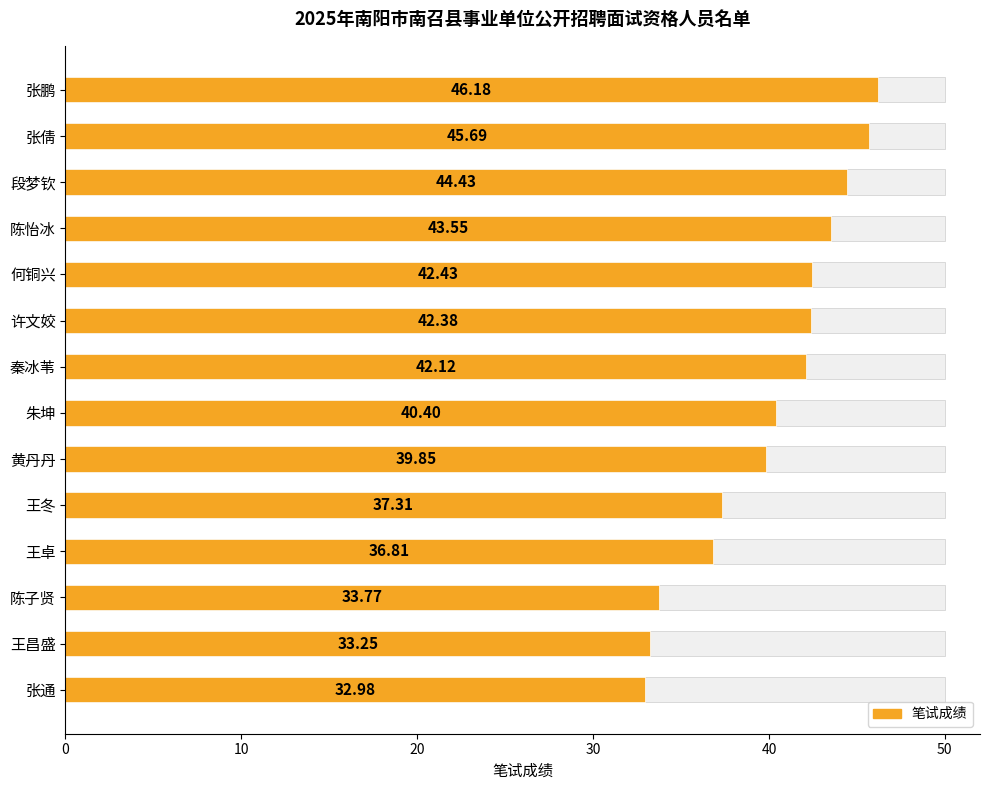

What is the approximate value at 黄丹丹?

39.9